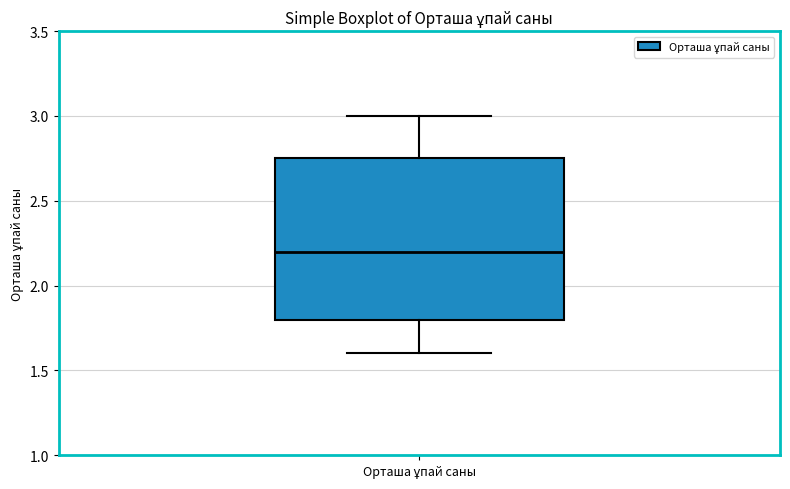

Transcribe this box plot: give where the median line is, the range the box spans, and where the two whiskers end, as read against the y-axis. The values are not printed on the chart, so give them approximately, as read against the axis.

median 2.20, box 1.80 to 2.75, whiskers 1.60 to 3.00